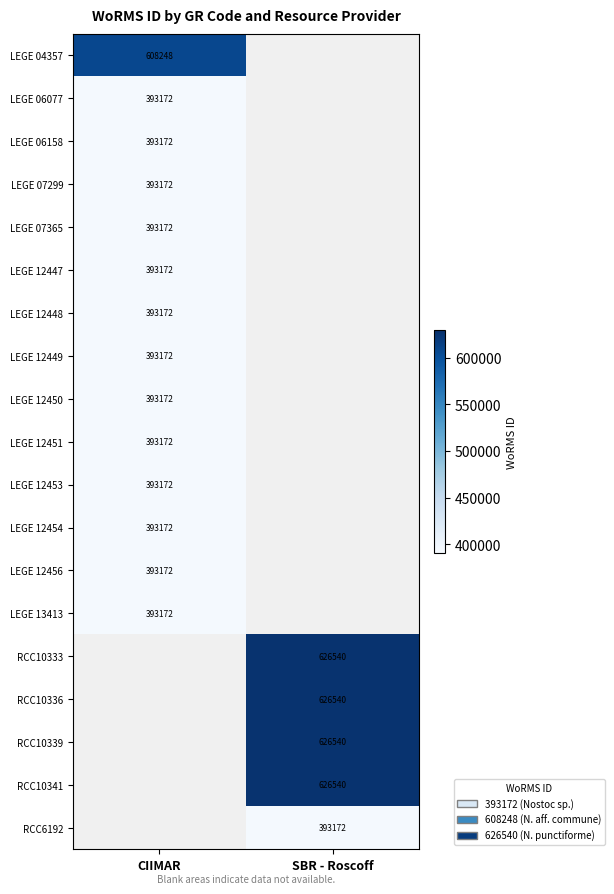

Count the number of categories in the chart.

2